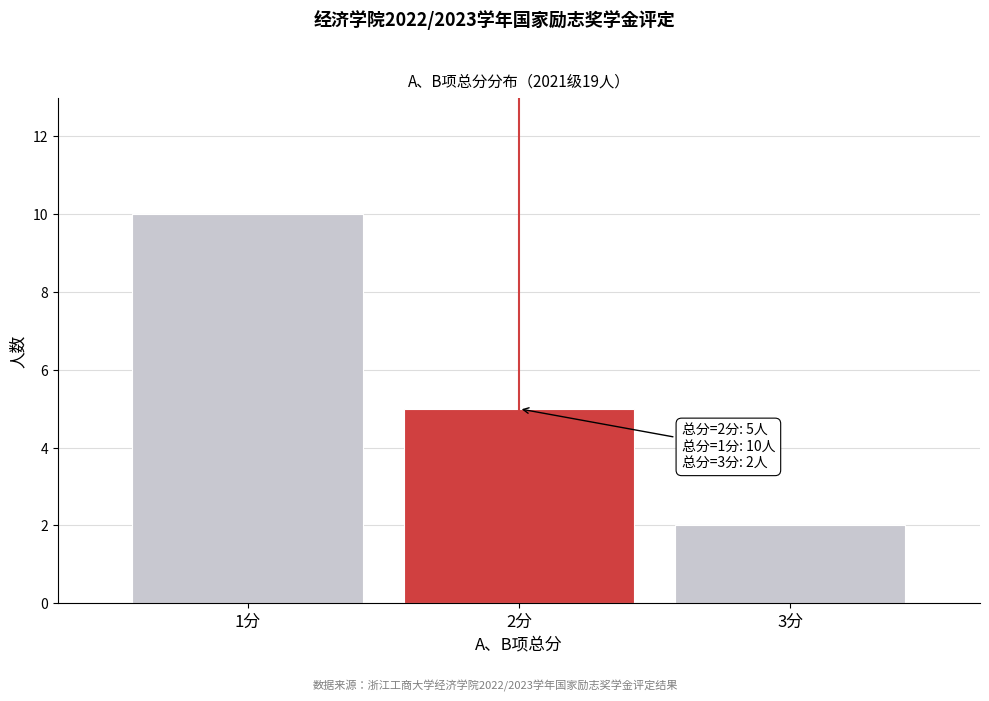

Reading right to left, list all the values displayed in this chart.

3分=2	2分=5	1分=10